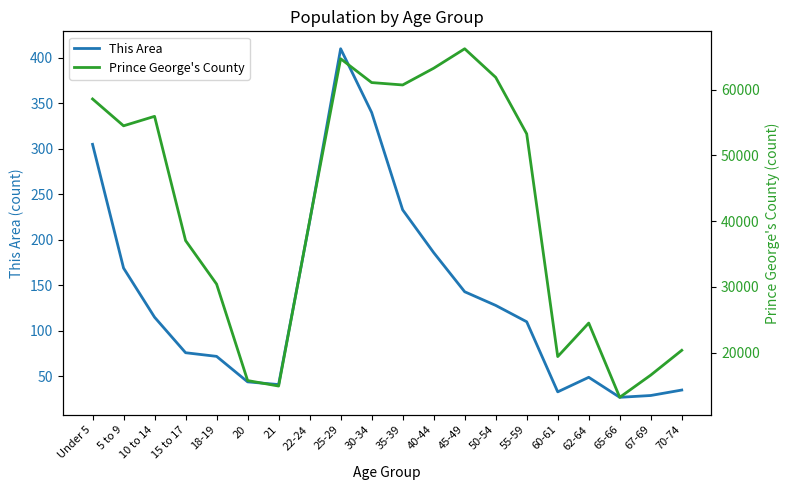

At which category is the sum across all series the highest?

45-49